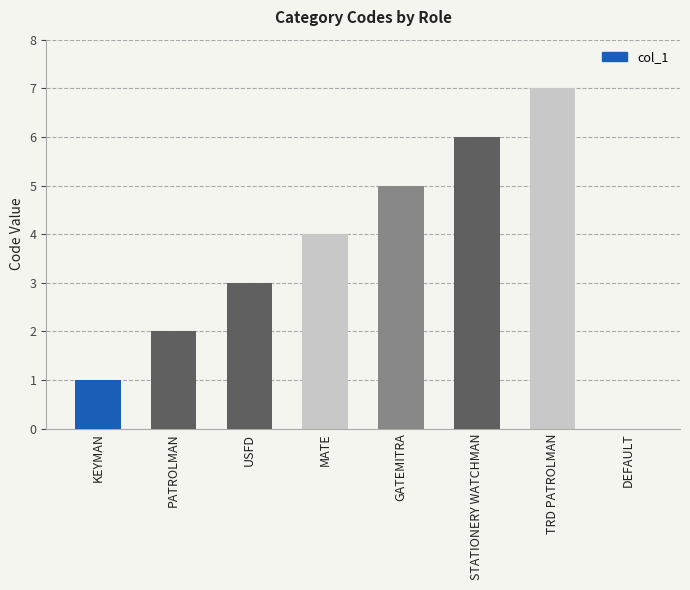

What is the change in value from KEYMAN to MATE?

+3